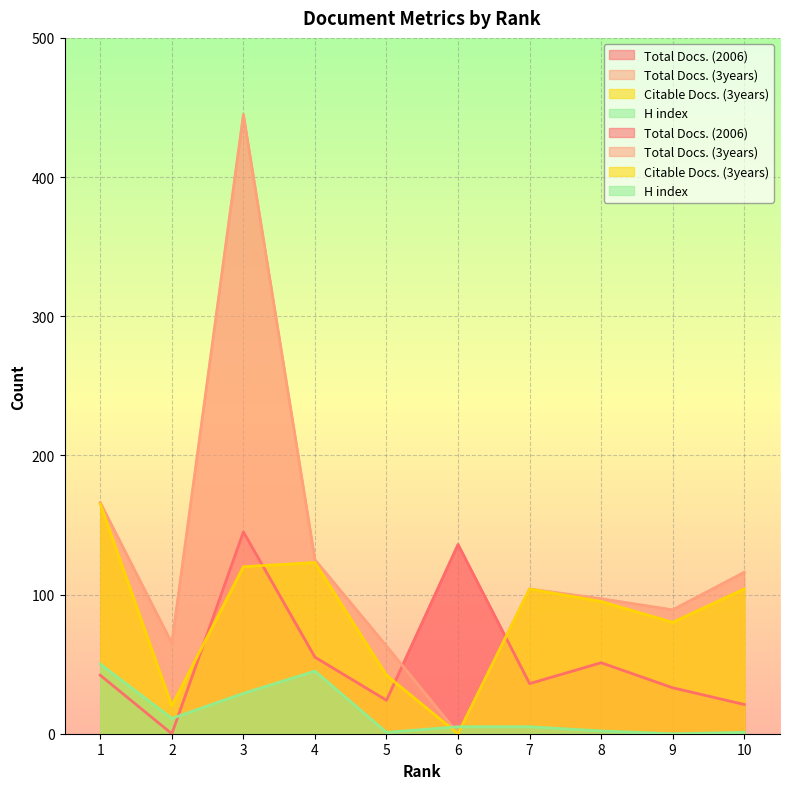

The value of Total Docs. (2006) at 2 is 82. True or false?

False